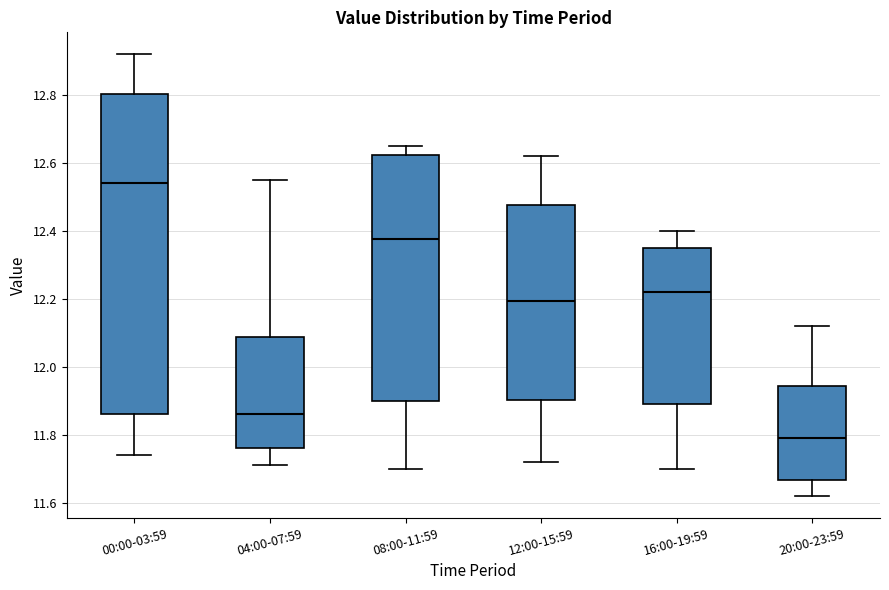

Which box has the highest median line?

00:00-03:59